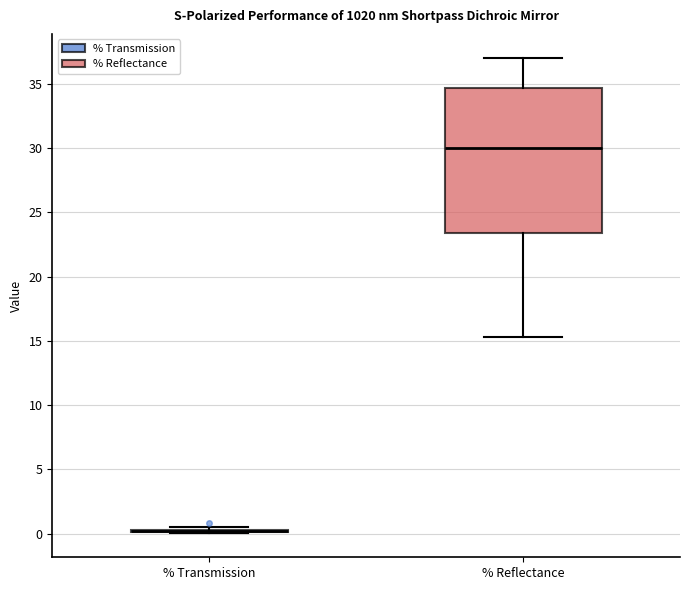

Where is the upper edge of the box for % Reflectance on the y-axis? The values are not printed on the chart, so give them approximately, as read against the axis.

34.5